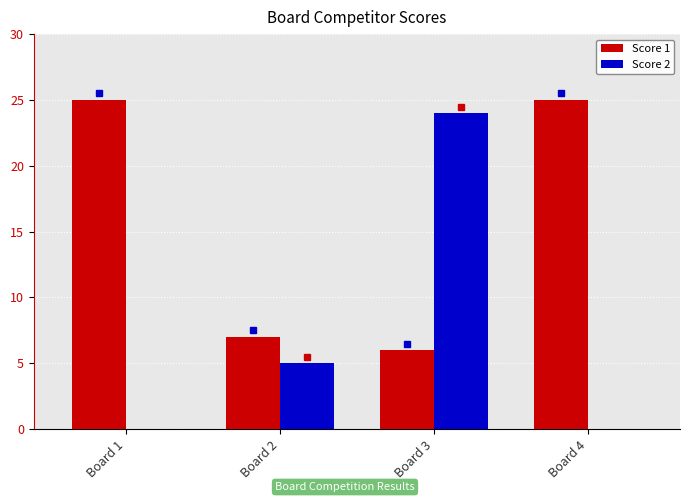

Does the chart contain stacked bars?

No